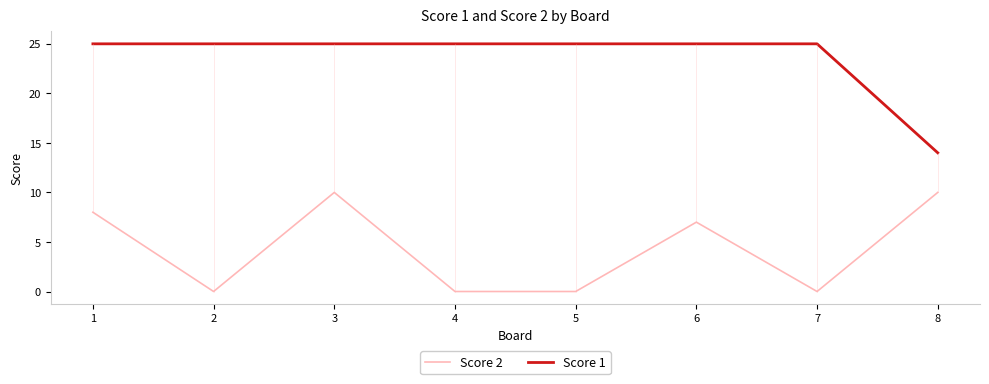

What is the difference between the maximum and minimum values in the Score 1 series?

11